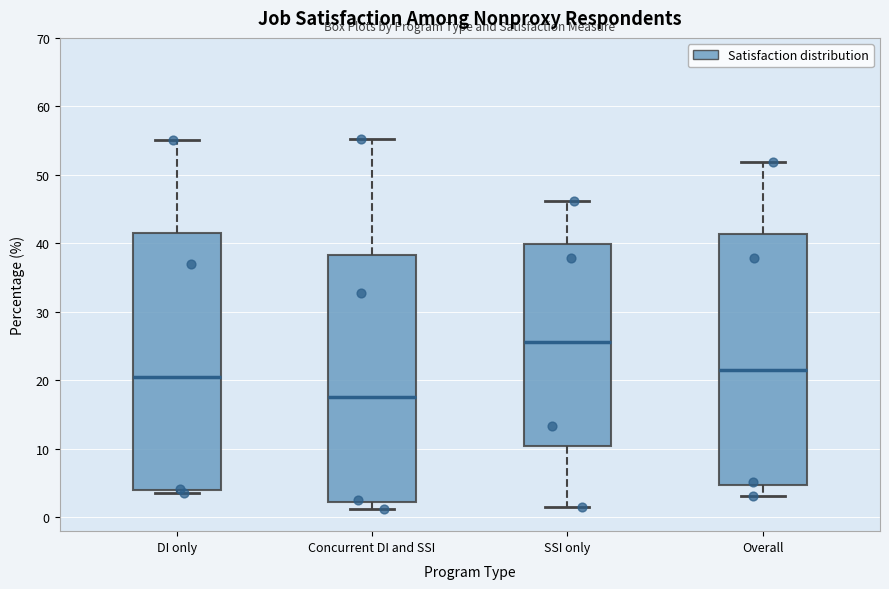

Reading left to right, read every box against the y-axis: the position of its median line, the range the box covers, and the ends of its whiskers. The values are not printed on the chart, so give them approximately, as read against the axis.

DI only: median 21, box 4 to 42, whiskers 4 (just below the box's lower edge) to 55
Concurrent DI and SSI: median 18, box 2 to 38, whiskers 1 to 55
SSI only: median 26, box 10 to 40, whiskers 2 to 46
Overall: median 22, box 5 to 41, whiskers 3 to 52